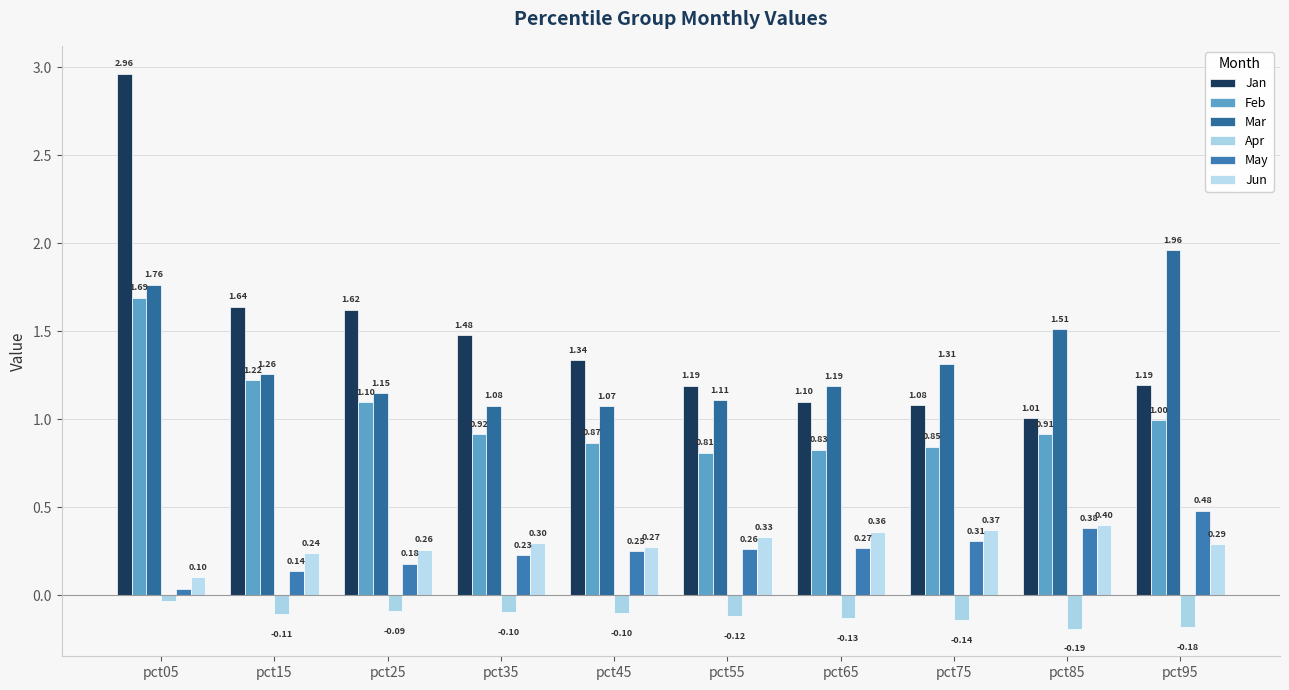

What is the greatest value displayed?

3.0